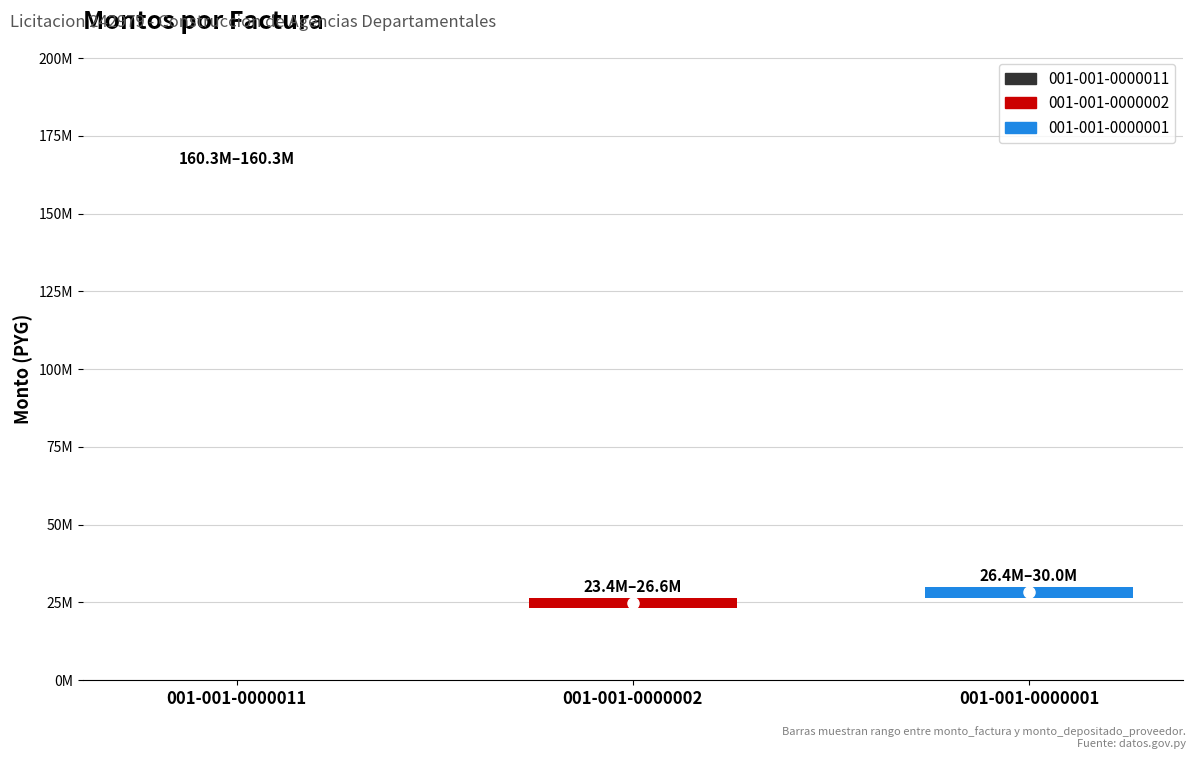

What is the approximate value at 001-001-0000001?

30041487